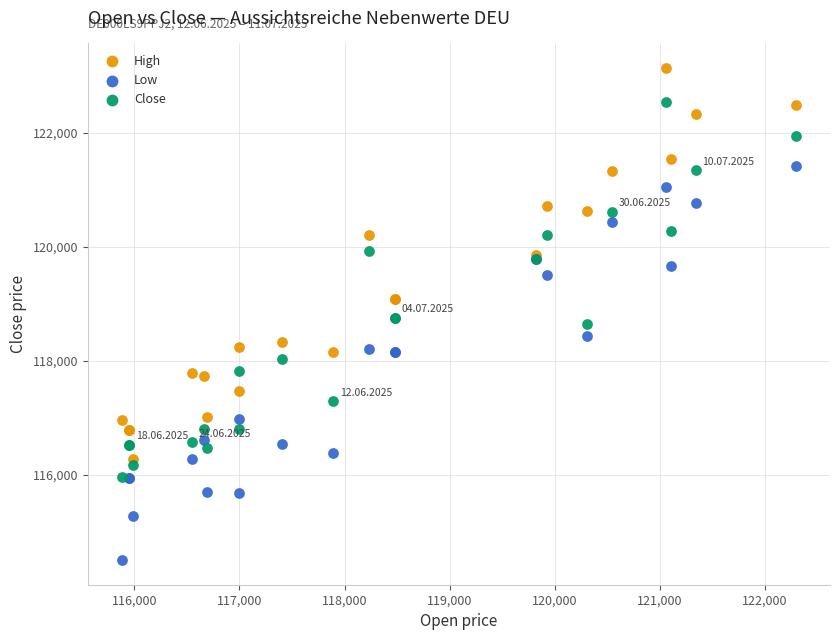

Which series contains the lowest Y value?

Low